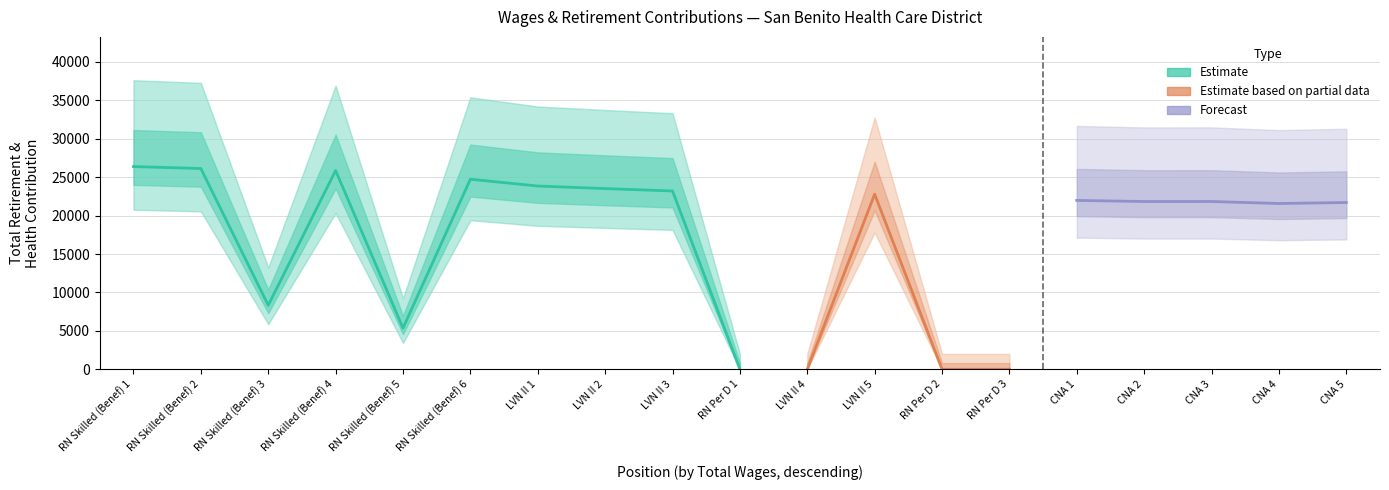

What position from the left is RN Skilled (Benef) 4?

4